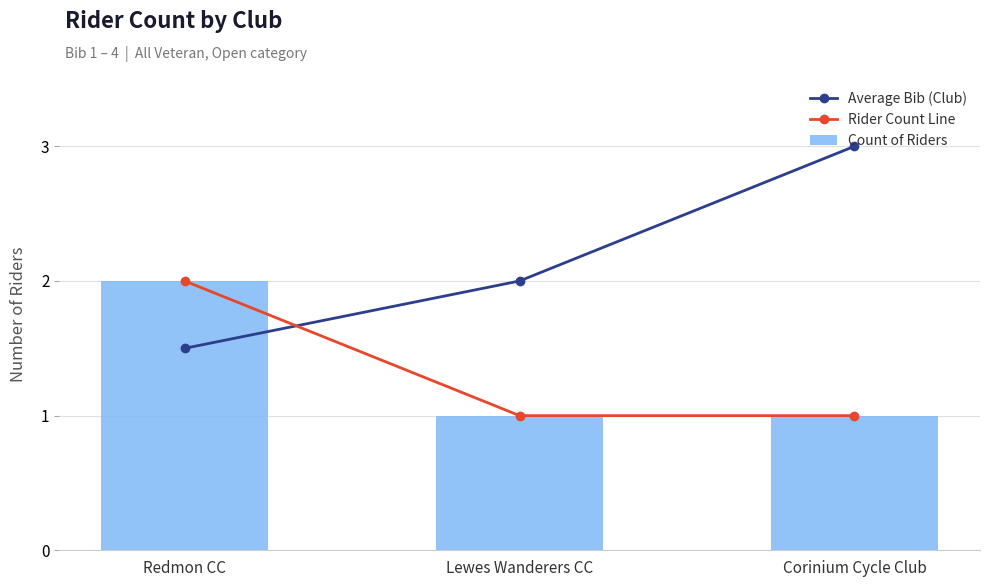

Where is Rider Count Line nearest to the value 1?

Lewes Wanderers CC